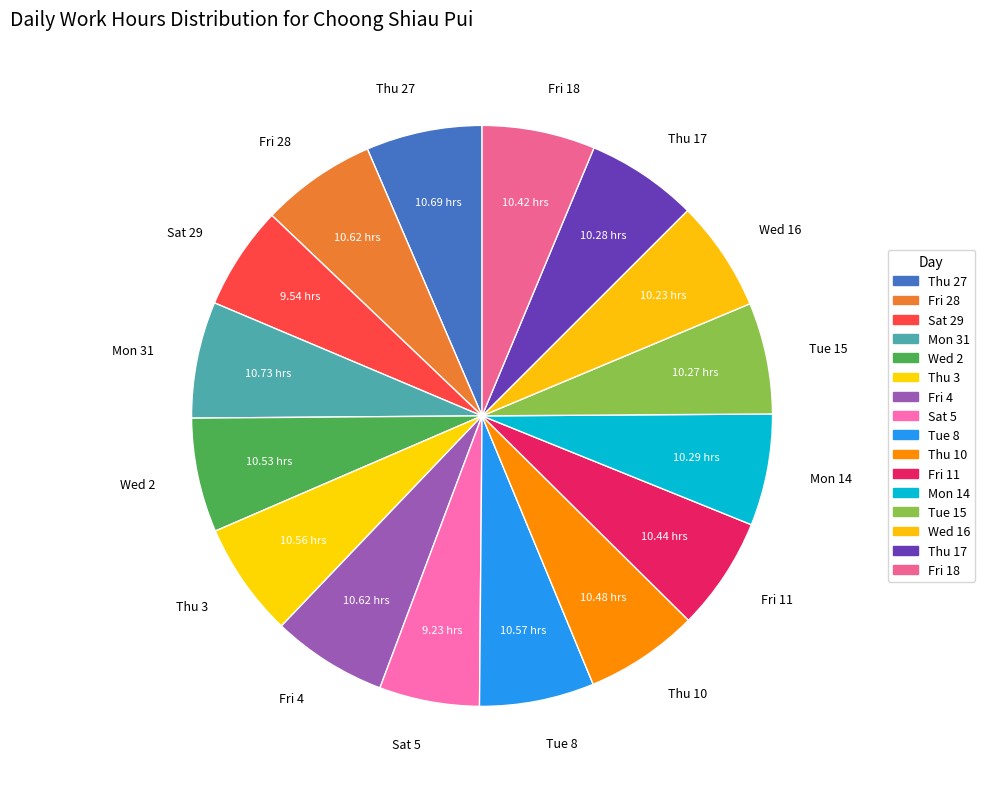

The Thu 27 slice represents 6% of the pie. True or false?

True